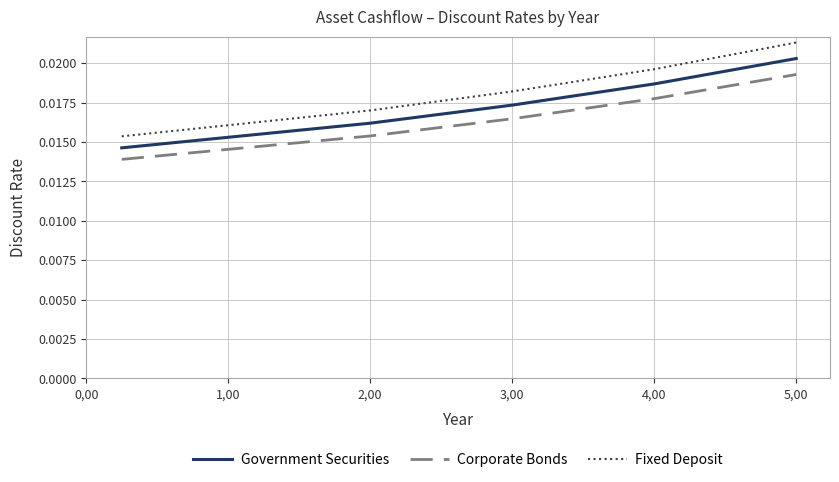

Rank the series by their maximum value, from highest to lowest.

Fixed Deposit, Government Securities, Corporate Bonds